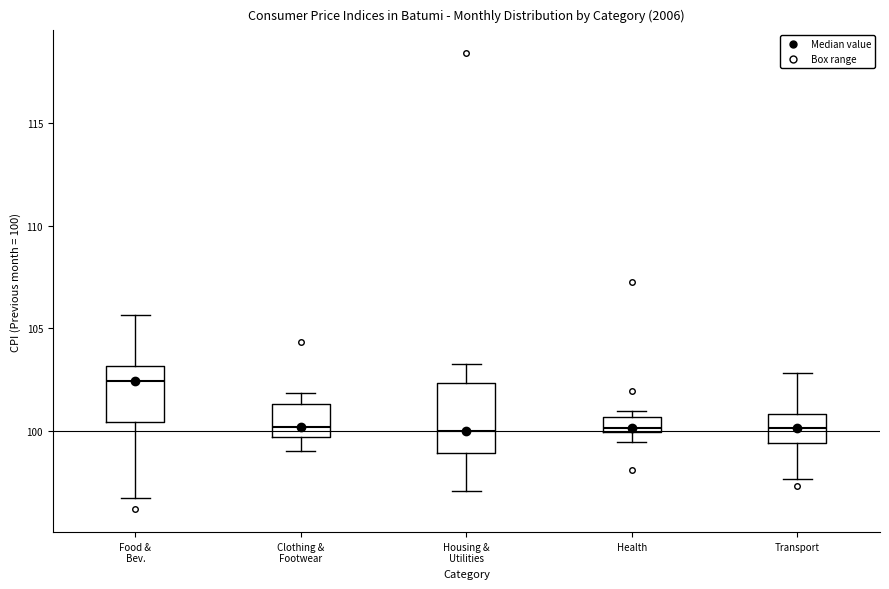

Which box is the tallest, from its lower edge to its upper edge?

Housing & Utilities